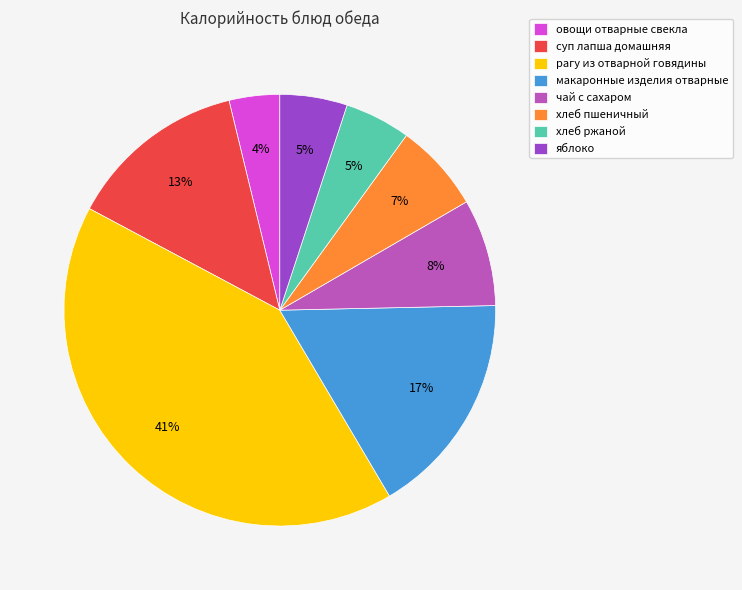

How many segments does this pie chart have?

8